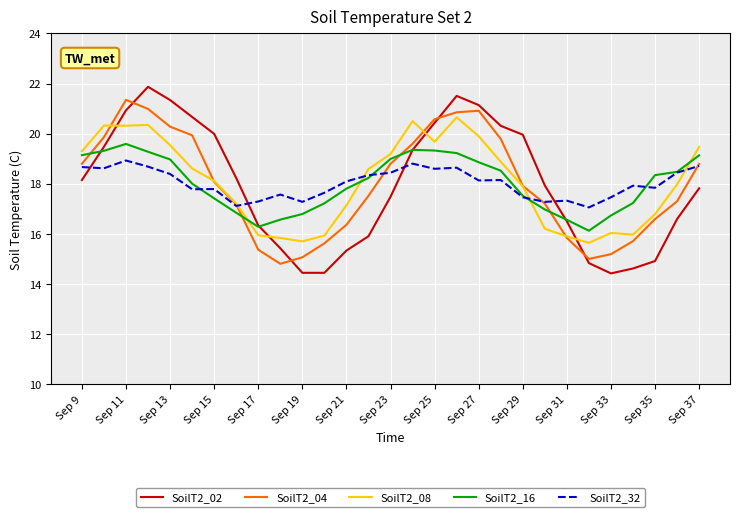

What is the greatest value displayed?

21.9